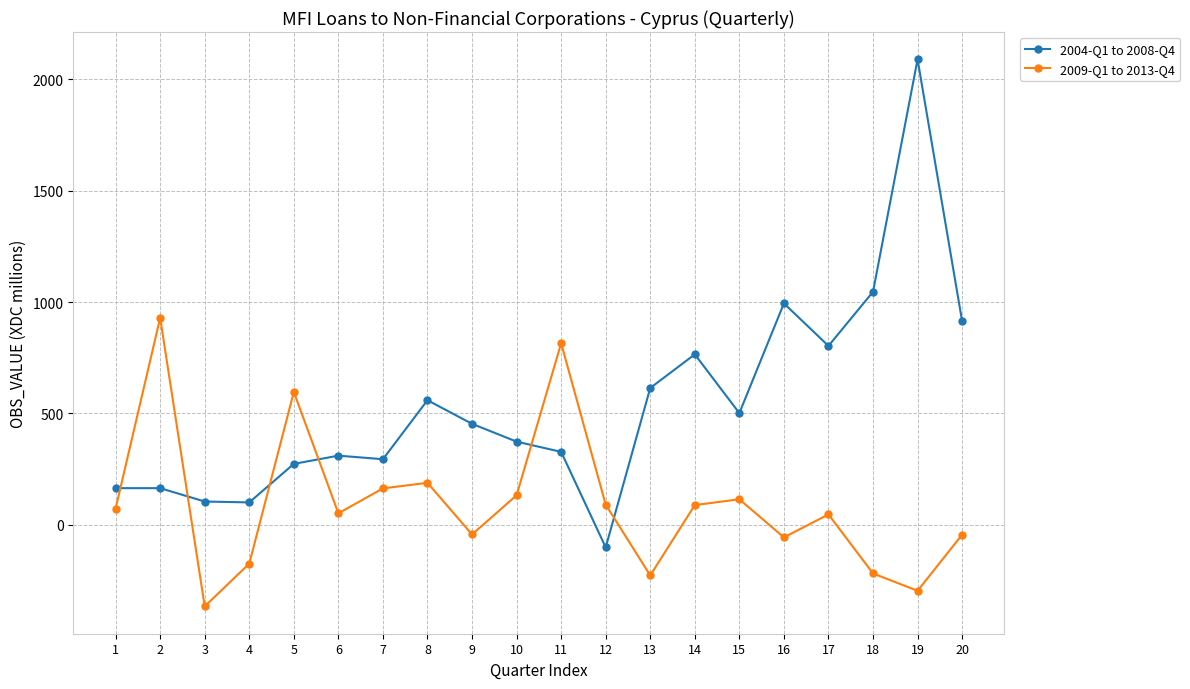

What is the maximum value shown in the chart?

2090